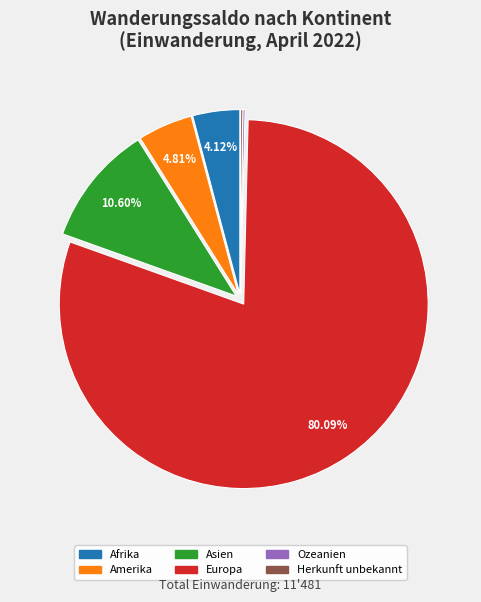

Which slice is the largest?

Europa